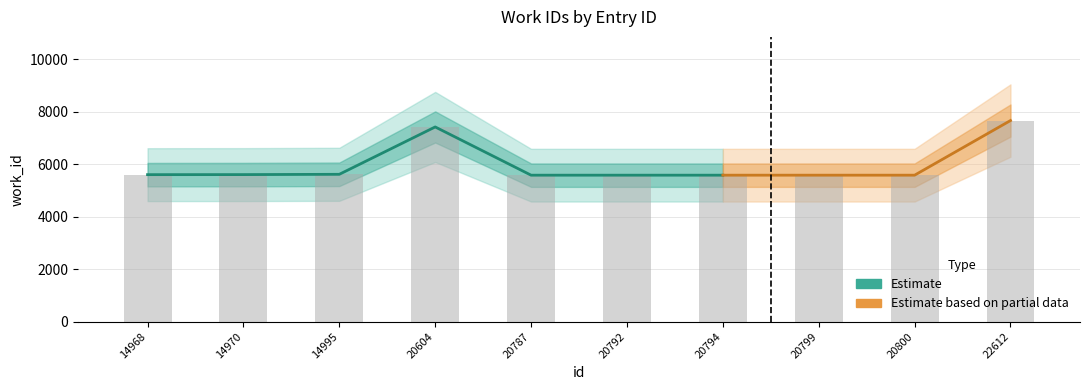

What is the maximum value shown in the chart?

7660